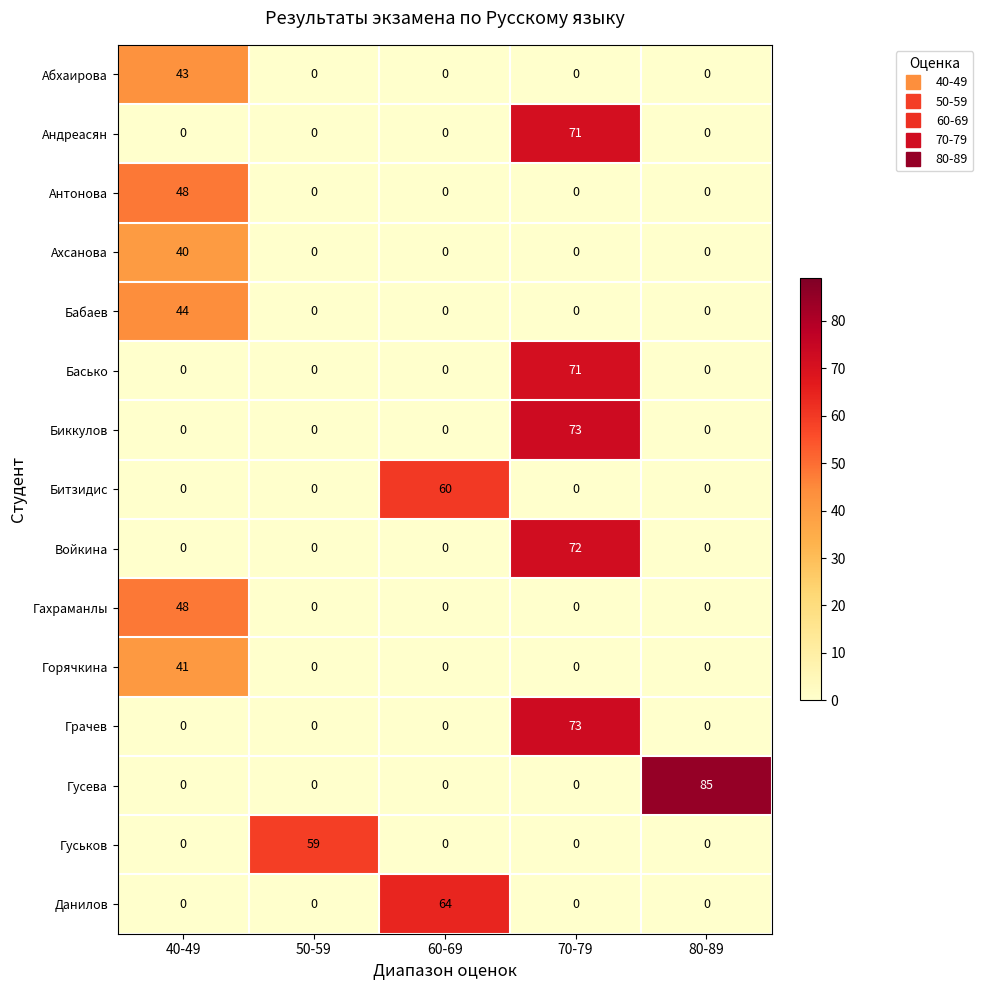

What is the difference between the highest and lowest values at 50-59?

59